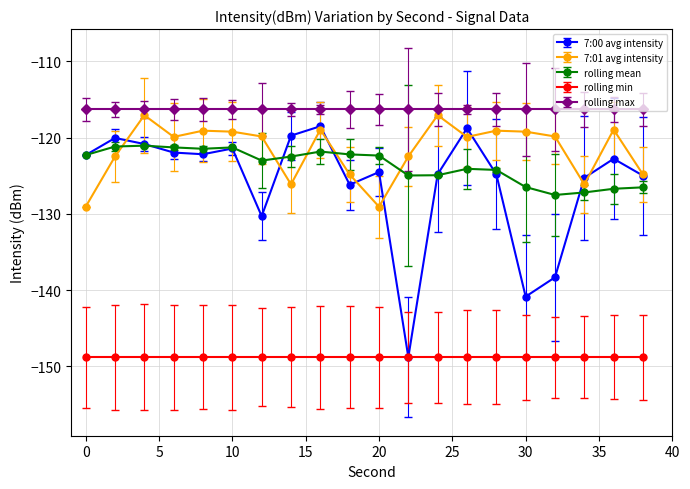

Which series has the largest total across all categories?

rolling max